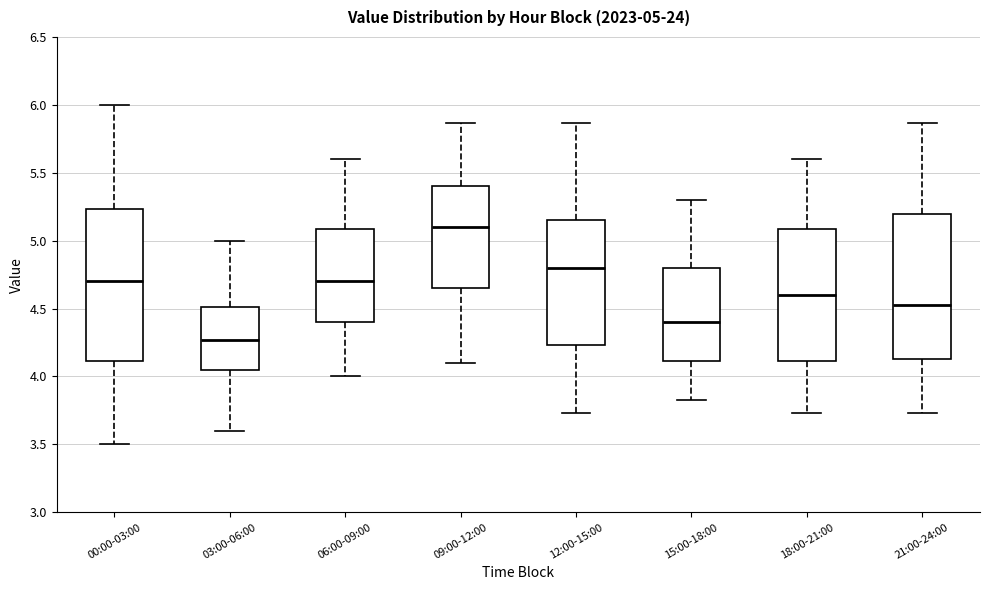

Which box has the highest median line?

09:00-12:00